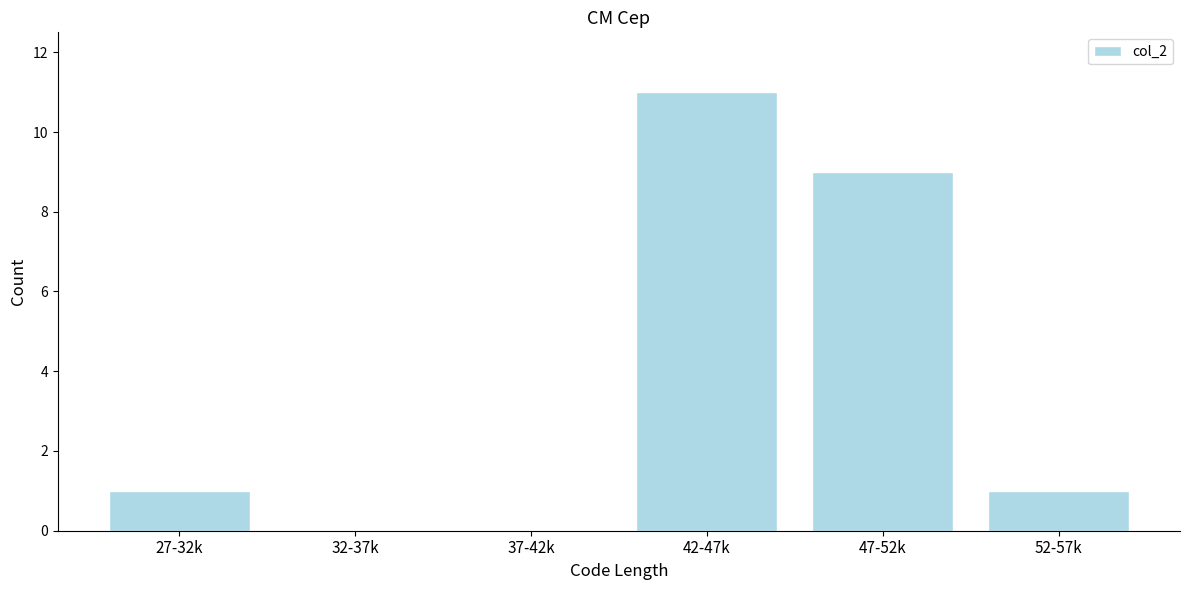

Reading left to right, transcribe all the data shown in this chart.

27-32k=1	32-37k=0	37-42k=0	42-47k=11	47-52k=9	52-57k=1